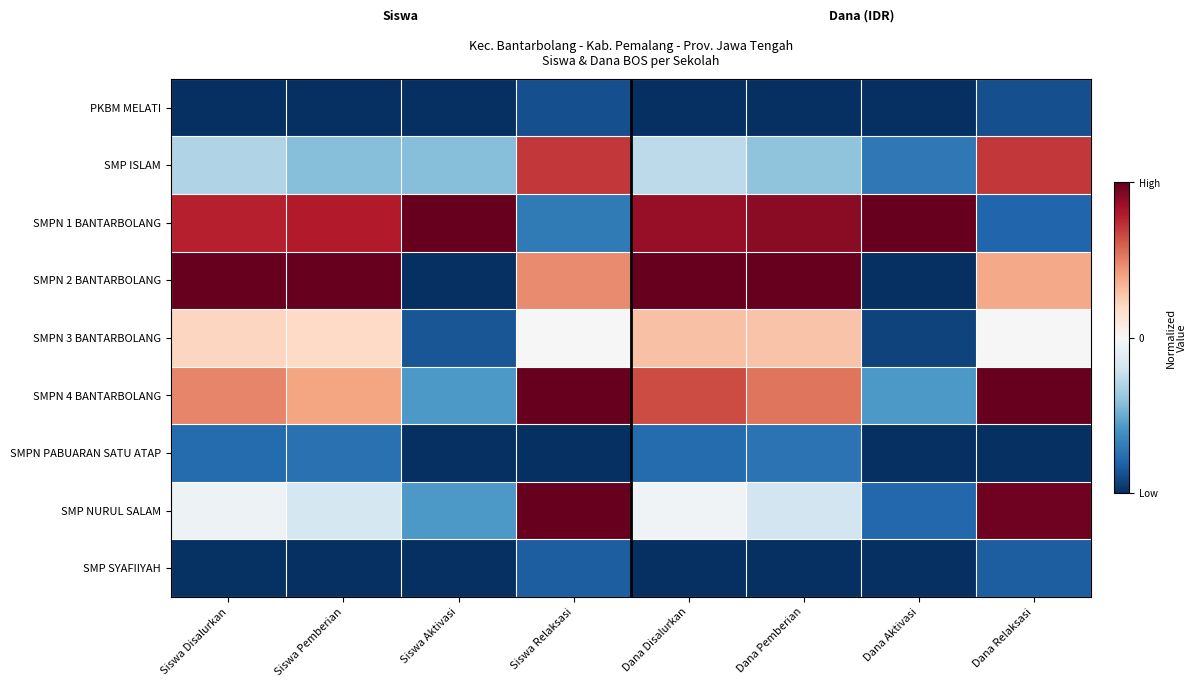

Reading right to left, list all the values displayed in this chart.

PKBM MELATI: Dana Relaksasi=-0.9	Dana Aktivasi=-1.0	Dana Pemberian=-1.0	Dana Disalurkan=-1.0	Siswa Relaksasi=-0.9	Siswa Aktivasi=-1.0	Siswa Pemberian=-1.0	Siswa Disalurkan=-1.0
SMP ISLAM: Dana Relaksasi=0.7	Dana Aktivasi=-0.7	Dana Pemberian=-0.4	Dana Disalurkan=-0.3	Siswa Relaksasi=0.7	Siswa Aktivasi=-0.4	Siswa Pemberian=-0.4	Siswa Disalurkan=-0.3
SMPN 1 BANTARBOLANG: Dana Relaksasi=-0.8	Dana Aktivasi=1.0	Dana Pemberian=0.9	Dana Disalurkan=0.9	Siswa Relaksasi=-0.7	Siswa Aktivasi=1.0	Siswa Pemberian=0.8	Siswa Disalurkan=0.8
SMPN 2 BANTARBOLANG: Dana Relaksasi=0.4	Dana Aktivasi=-1.0	Dana Pemberian=1.0	Dana Disalurkan=1.0	Siswa Relaksasi=0.5	Siswa Aktivasi=-1.0	Siswa Pemberian=1.0	Siswa Disalurkan=1.0
SMPN 3 BANTARBOLANG: Dana Relaksasi=0.0	Dana Aktivasi=-0.9	Dana Pemberian=0.3	Dana Disalurkan=0.3	Siswa Relaksasi=0.0	Siswa Aktivasi=-0.9	Siswa Pemberian=0.2	Siswa Disalurkan=0.2
SMPN 4 BANTARBOLANG: Dana Relaksasi=1.0	Dana Aktivasi=-0.6	Dana Pemberian=0.5	Dana Disalurkan=0.7	Siswa Relaksasi=1.0	Siswa Aktivasi=-0.6	Siswa Pemberian=0.4	Siswa Disalurkan=0.5
SMPN PABUARAN SATU ATAP: Dana Relaksasi=-1.0	Dana Aktivasi=-1.0	Dana Pemberian=-0.7	Dana Disalurkan=-0.8	Siswa Relaksasi=-1.0	Siswa Aktivasi=-1.0	Siswa Pemberian=-0.7	Siswa Disalurkan=-0.8
SMP NURUL SALAM: Dana Relaksasi=1.0	Dana Aktivasi=-0.8	Dana Pemberian=-0.2	Dana Disalurkan=-0.0	Siswa Relaksasi=1.0	Siswa Aktivasi=-0.6	Siswa Pemberian=-0.2	Siswa Disalurkan=-0.1
SMP SYAFIIYAH: Dana Relaksasi=-0.8	Dana Aktivasi=-1.0	Dana Pemberian=-1.0	Dana Disalurkan=-1.0	Siswa Relaksasi=-0.8	Siswa Aktivasi=-1.0	Siswa Pemberian=-1.0	Siswa Disalurkan=-1.0